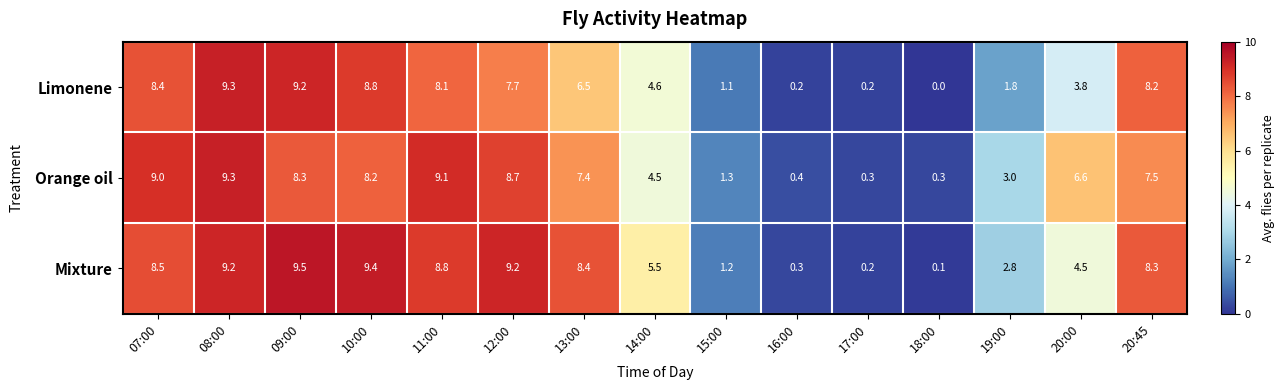

What value does the Orange oil series have at 18:00?

0.3